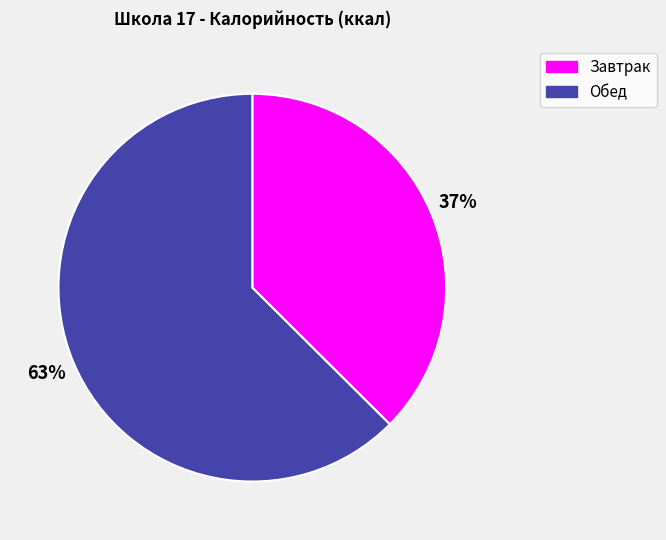

Approximately how many times larger is the value at Обед compared to Завтрак?

1.7